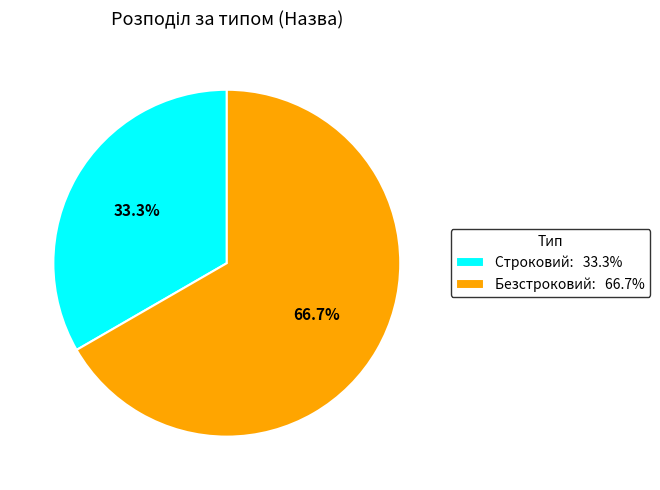

Is there a majority slice in this chart?

Yes